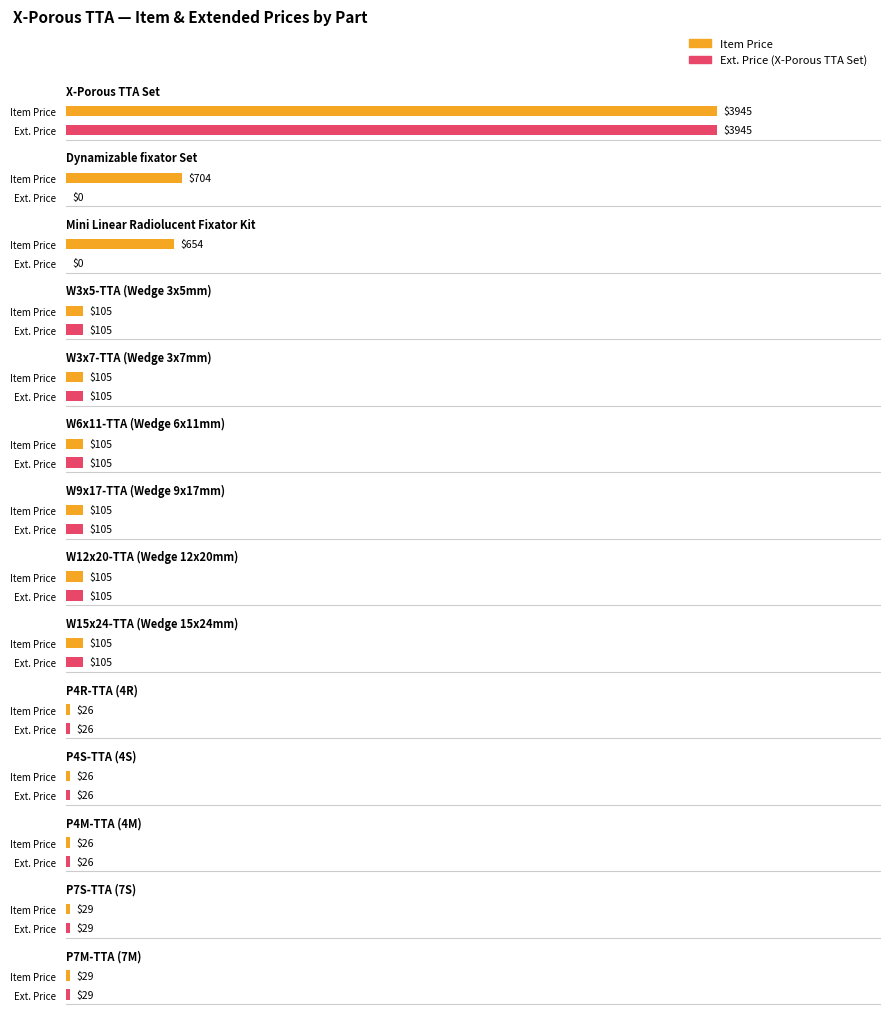

The value of Dynamizable fixator Set at P7M-TTA is 398. True or false?

False